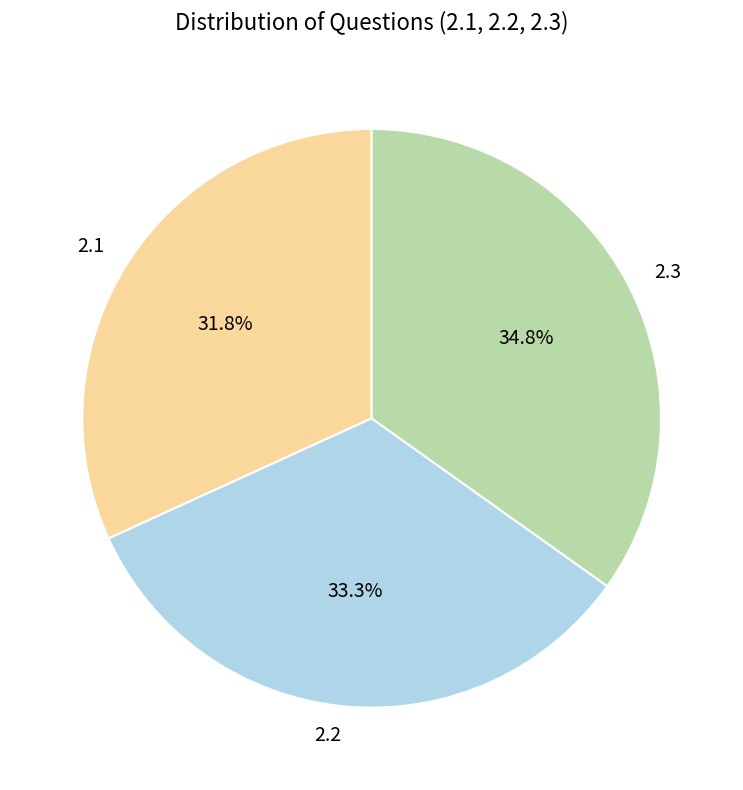

To the nearest percent, what percentage of the pie is 2.2?

33%